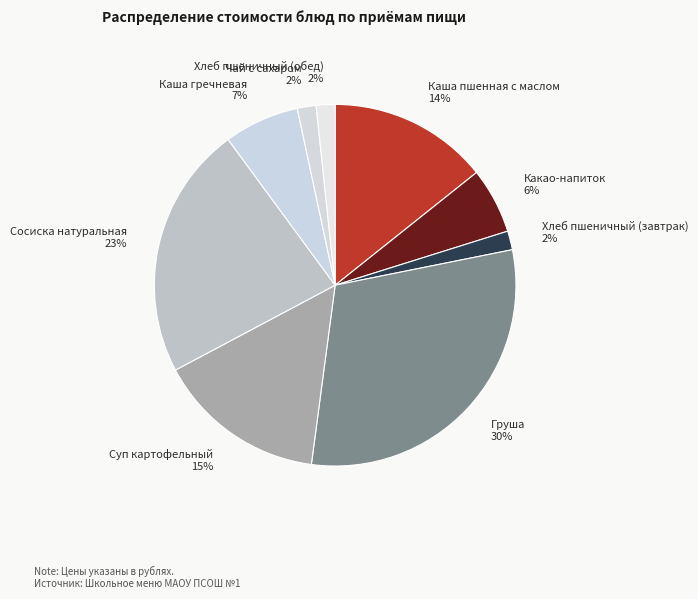

Approximately how many times larger is the value at Какао-напиток compared to Каша гречневая?

0.9